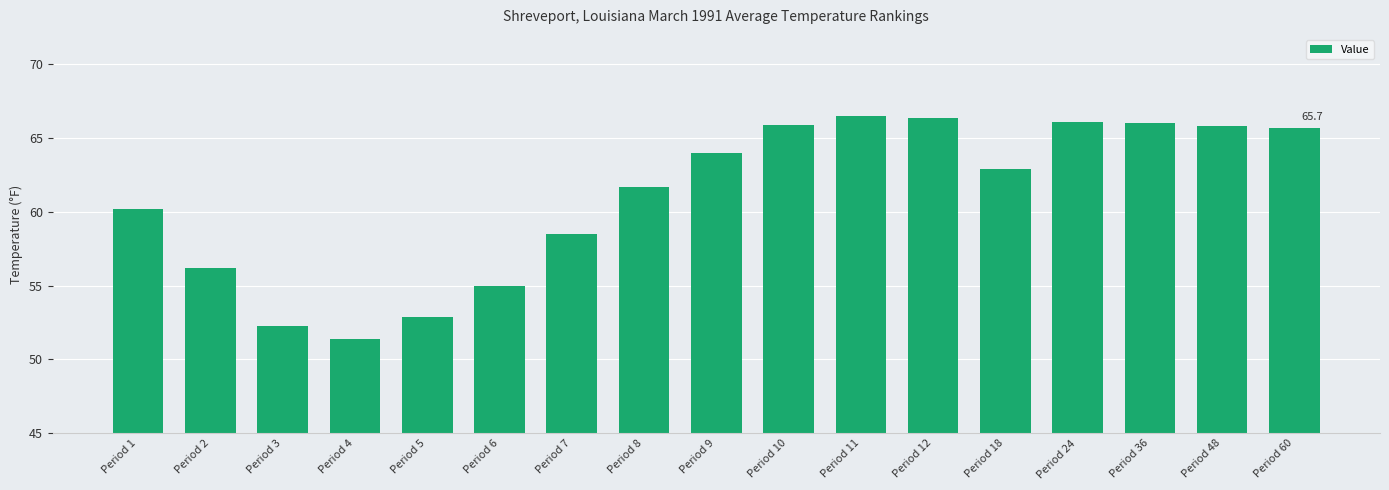

Approximately how many times larger is the value at Period 7 compared to Period 48?

0.9